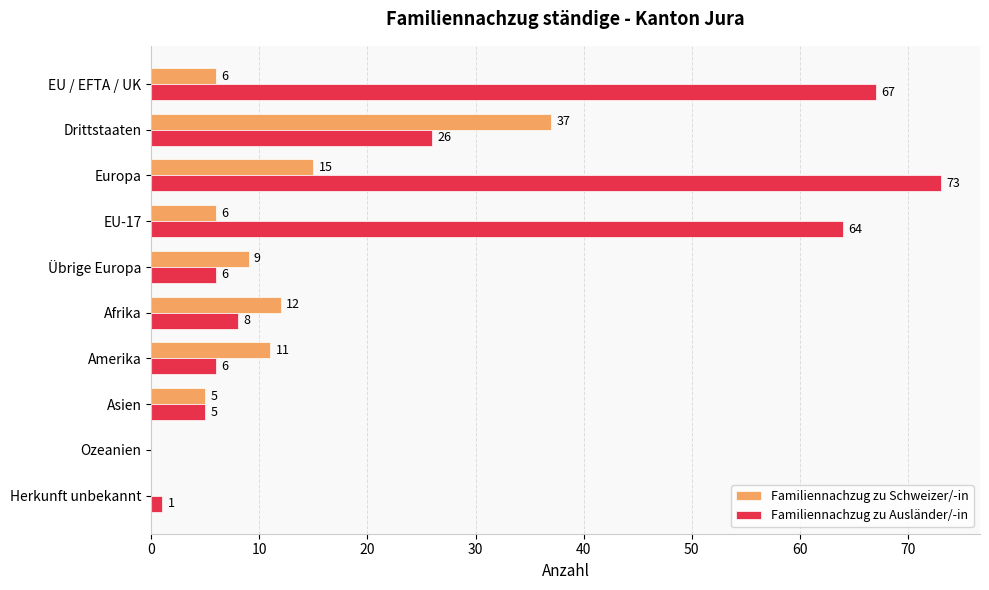

At which label does Familiennachzug zu Ausländer/-in reach its peak?

Europa